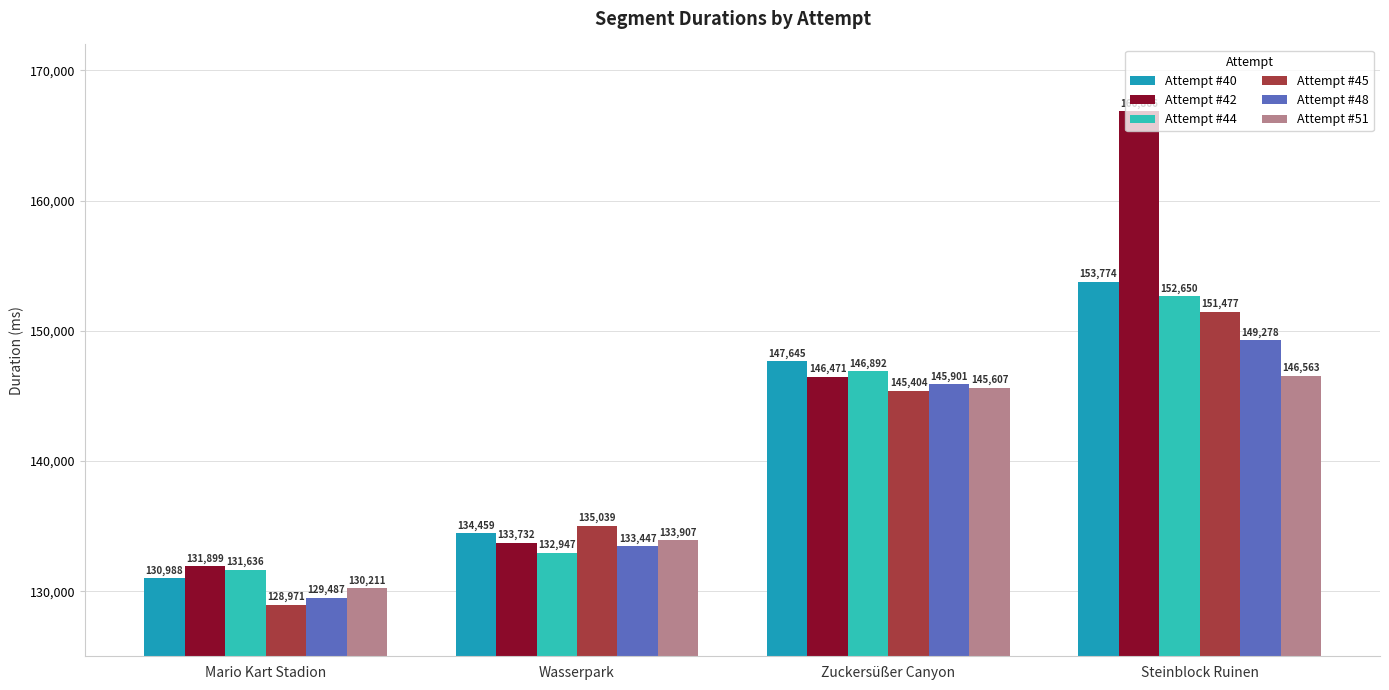

Are the bars horizontal?

No